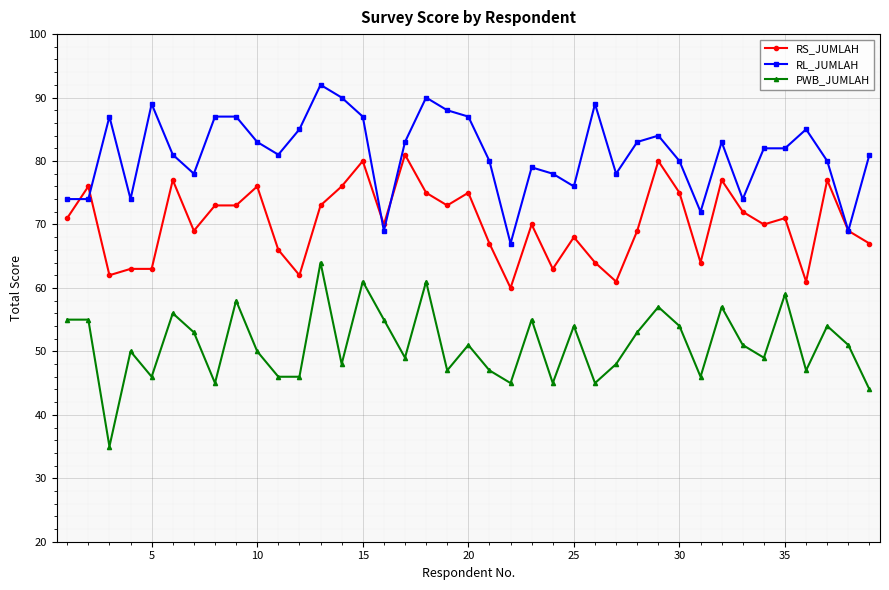

Does the chart display data point markers on the line(s)?

Yes